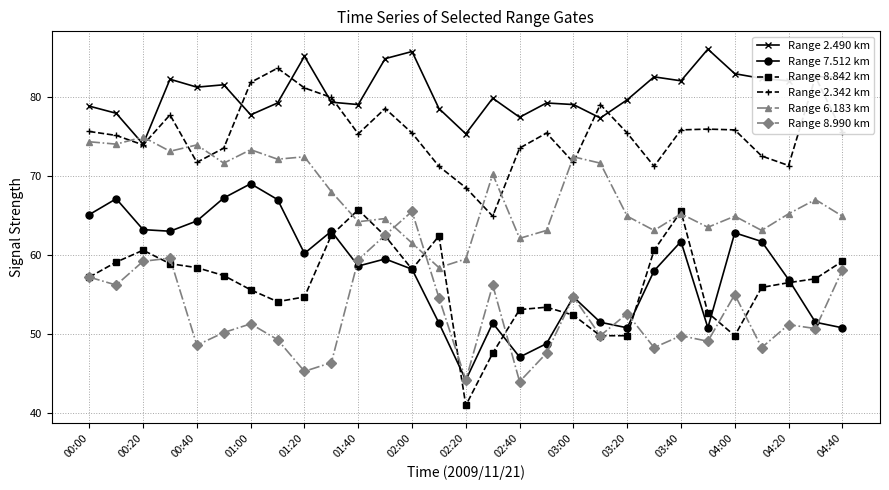

What is the minimum value for Range 8.990 km?

44.0